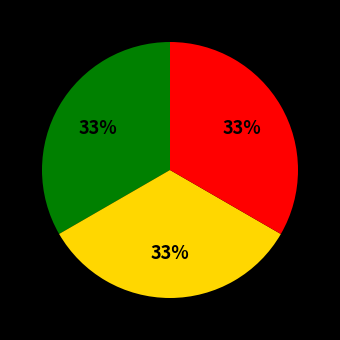

Is there a majority slice in this chart?

No